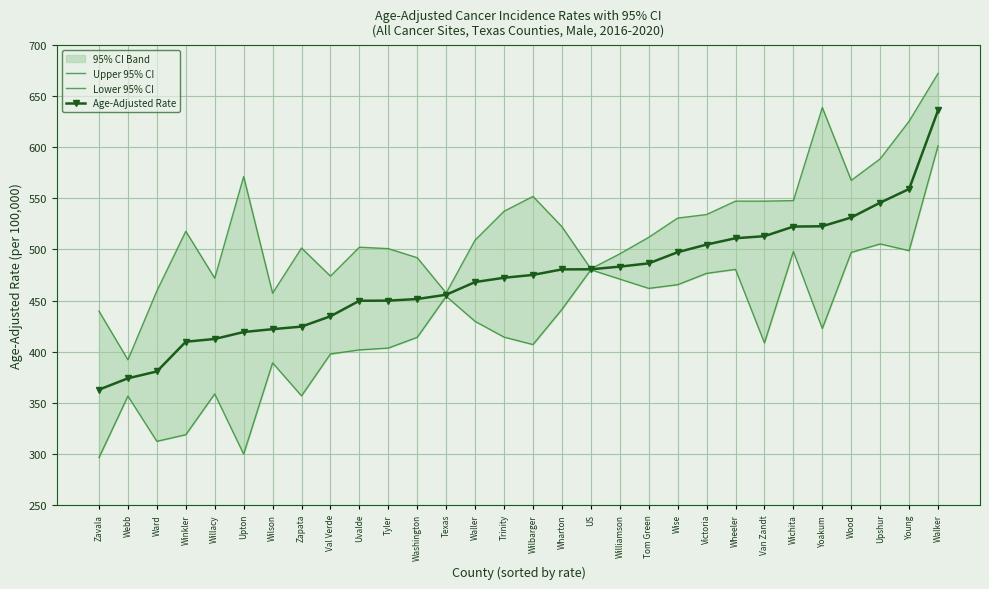

At Wichita, list the series in order from smallest to largest.

Lower 95% CI, Age-Adjusted Rate, Upper 95% CI